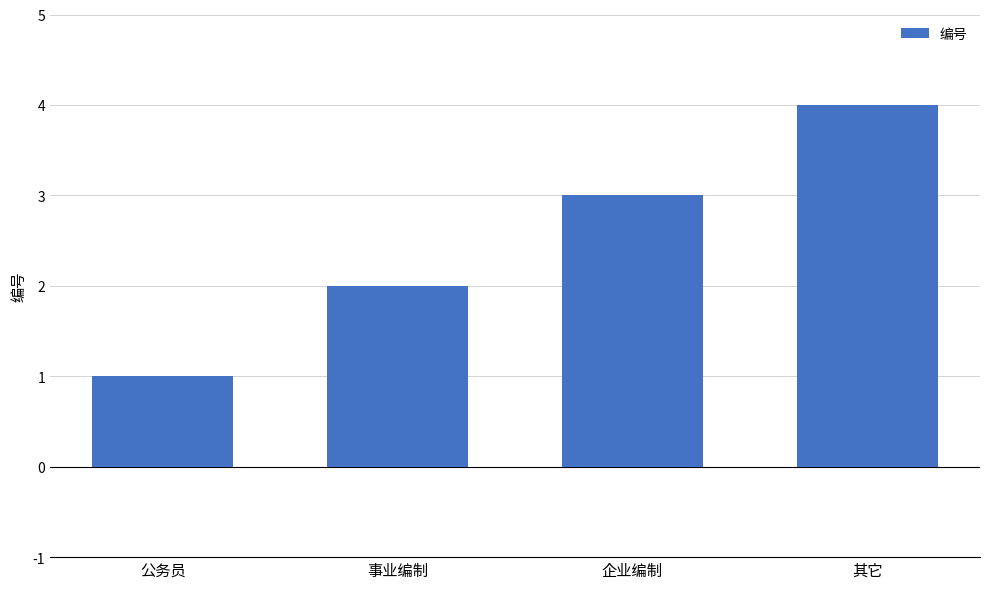

At which label is the value closest to 2?

事业编制